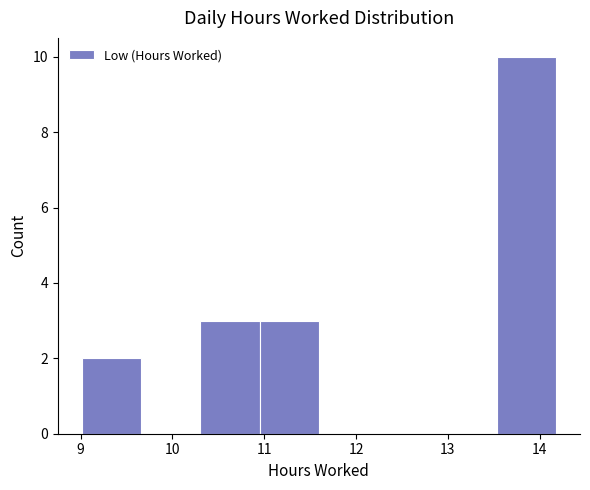

Over which range of the x-axis is the bar tallest?

13.5 to 14.2